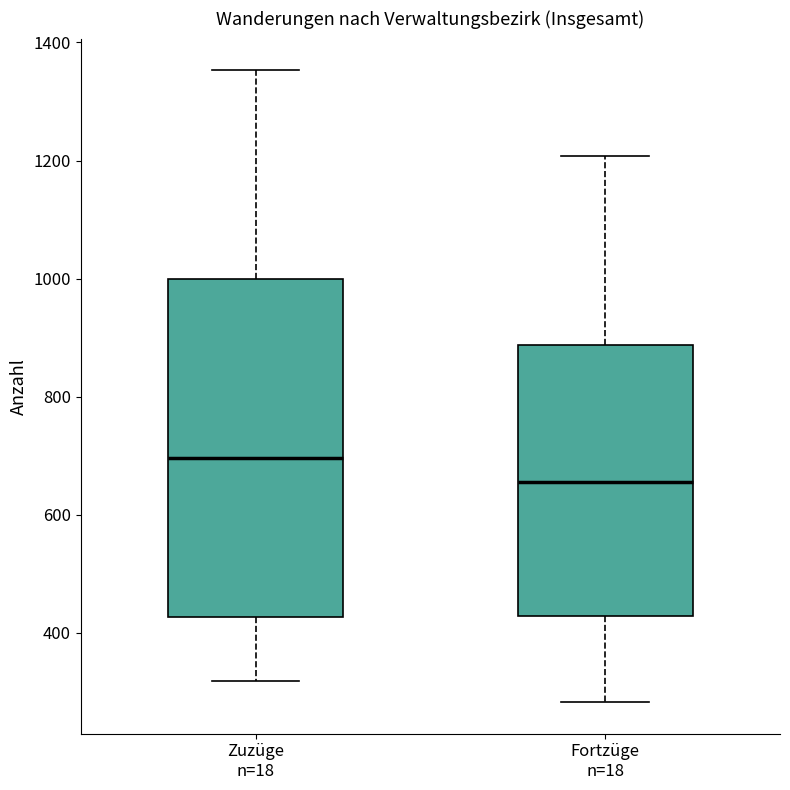

Reading left to right, read every box against the y-axis: the position of its median line, the range the box covers, and the ends of its whiskers. The values are not printed on the chart, so give them approximately, as read against the axis.

Zuzüge n=18: median 700, box 420 to 1000, whiskers 320 to 1360
Fortzüge n=18: median 660, box 420 to 880, whiskers 280 to 1200